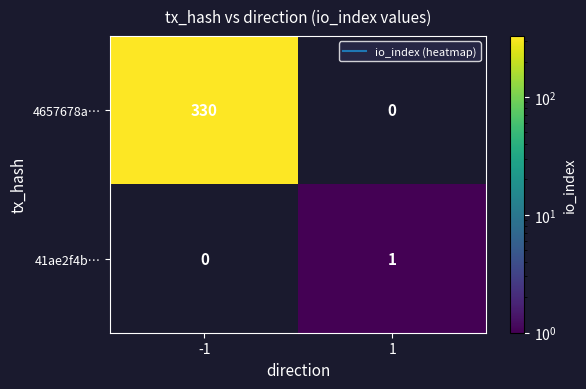

At which label does 4657678a… reach its peak?

-1